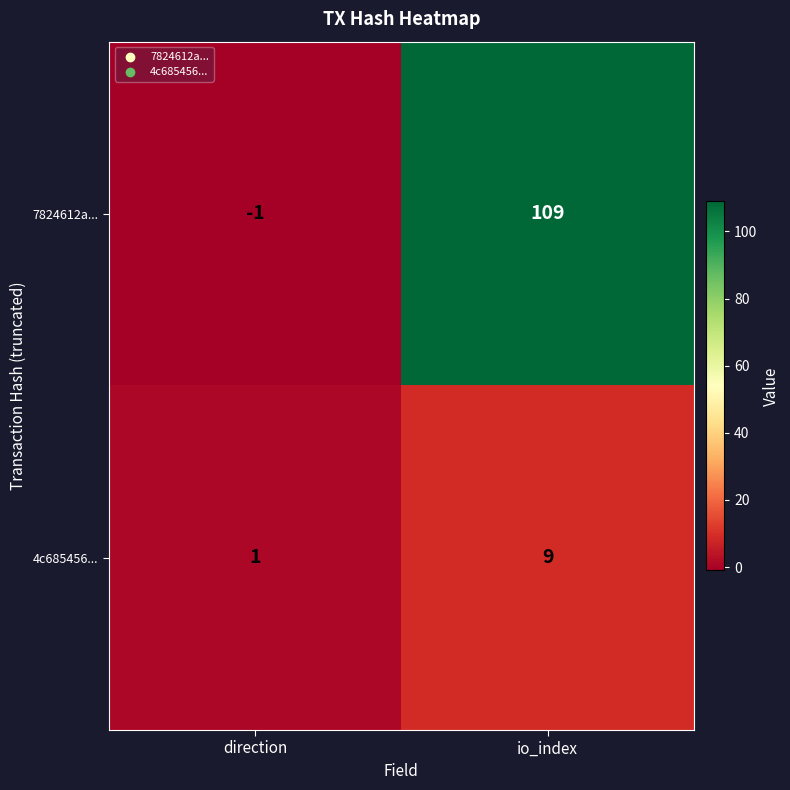

Which series changed the most between direction and io_index?

7824612a...